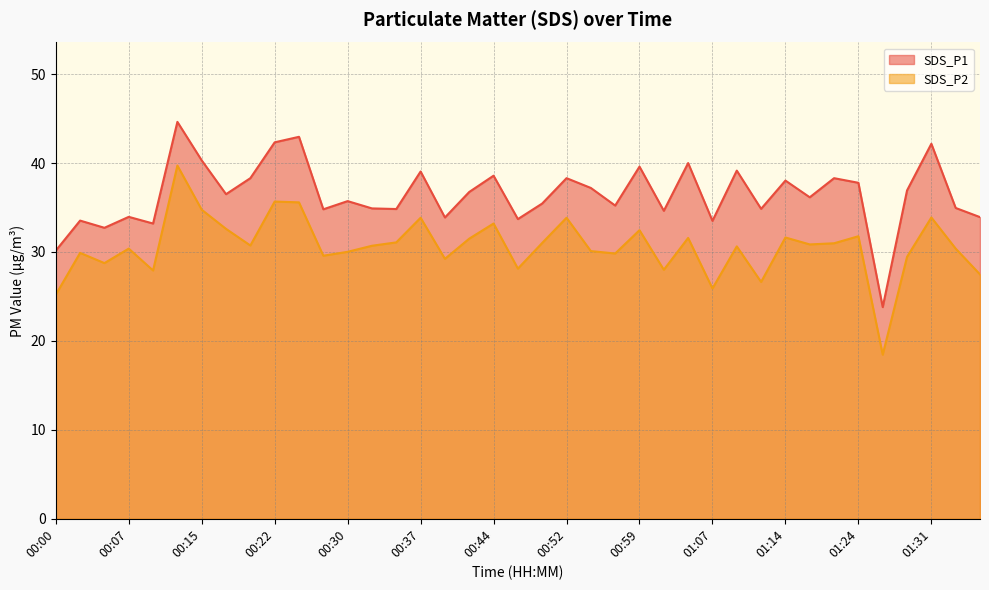

Which category has the lowest value across all series?

01:26